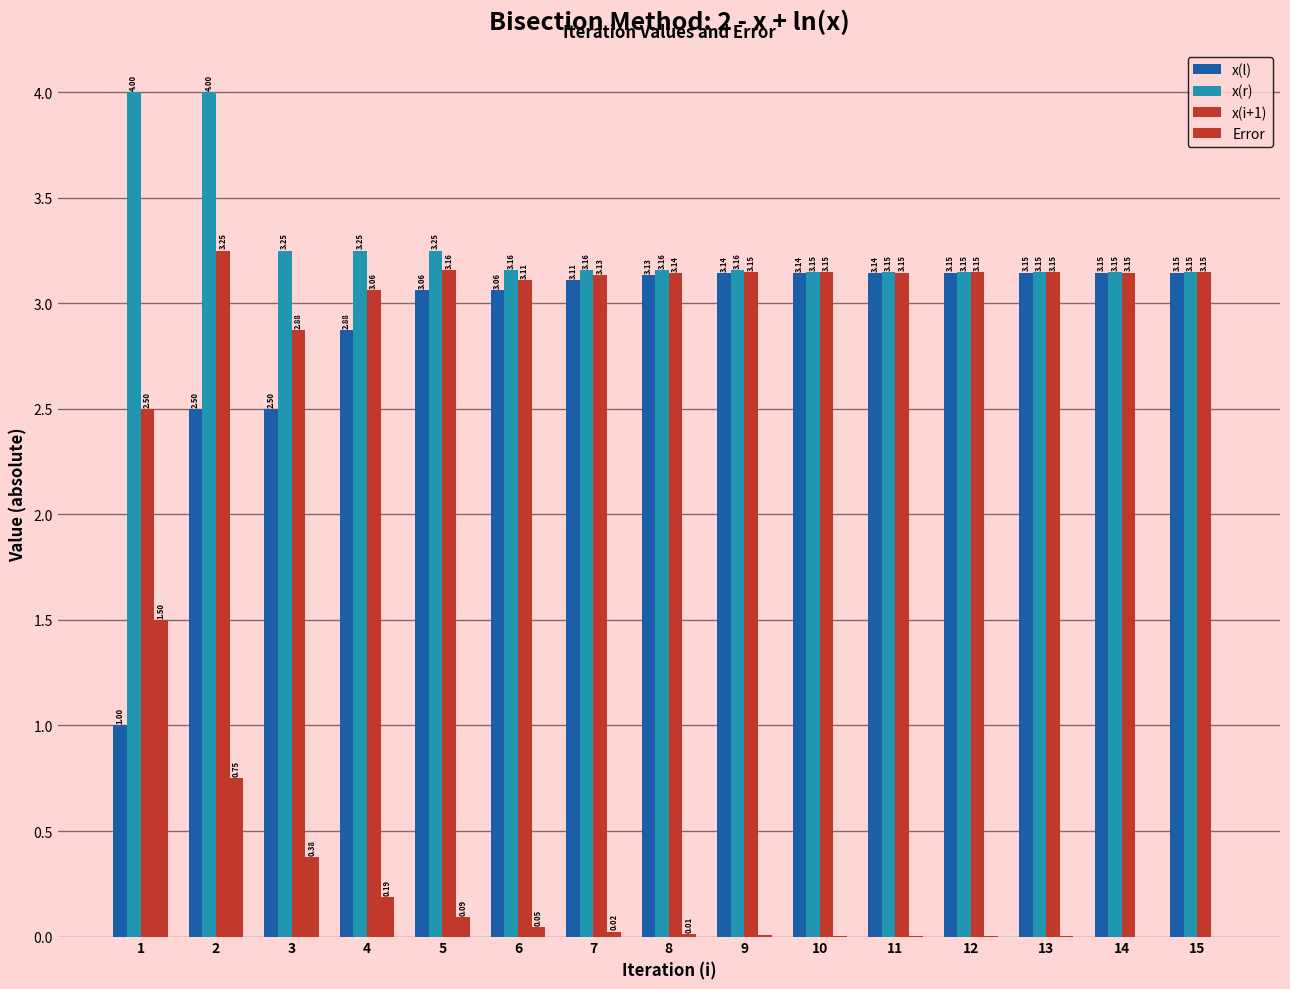

How many groups of bars are there?

15